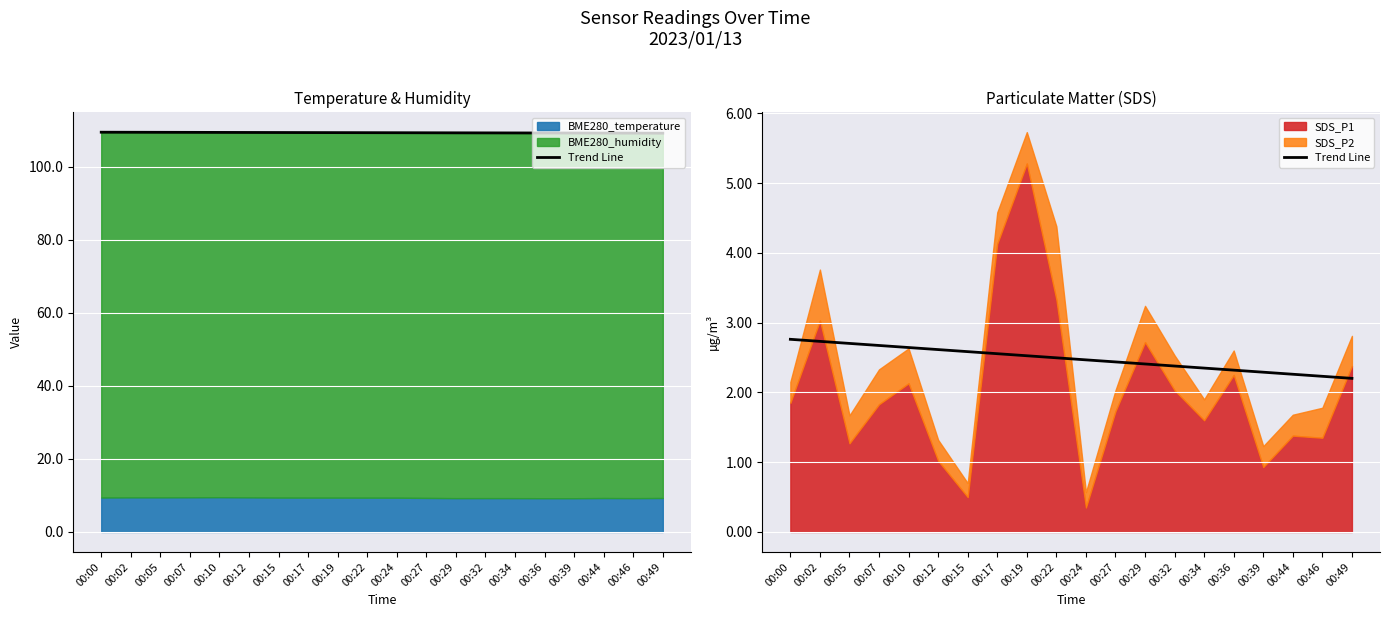

What is the average value?

2.5